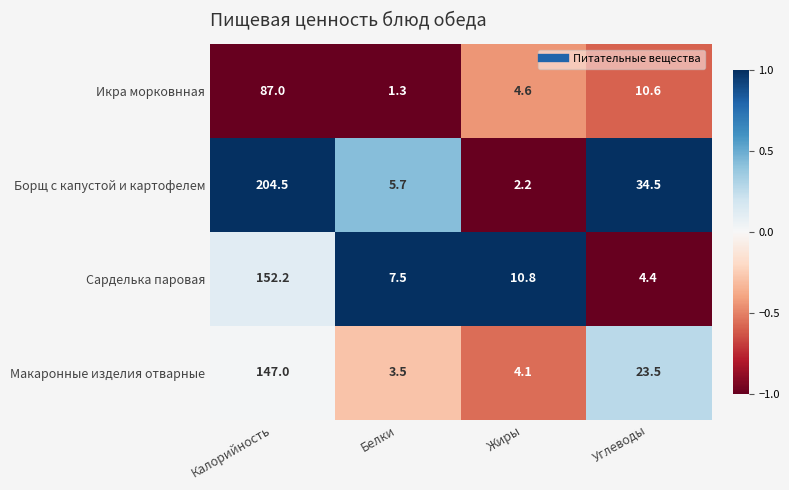

At which category is the sum across all series the highest?

Калорийность